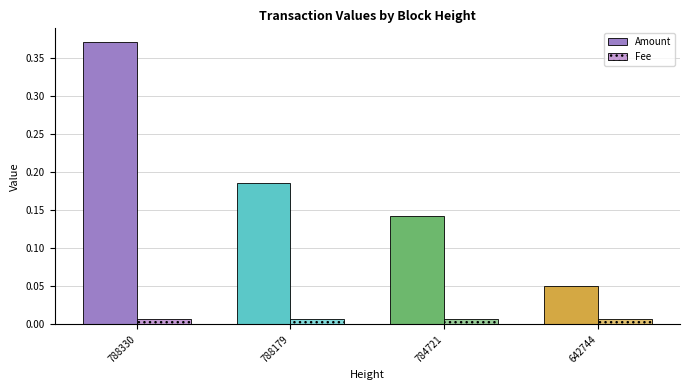

At which label is Amount closest to 0?

642744